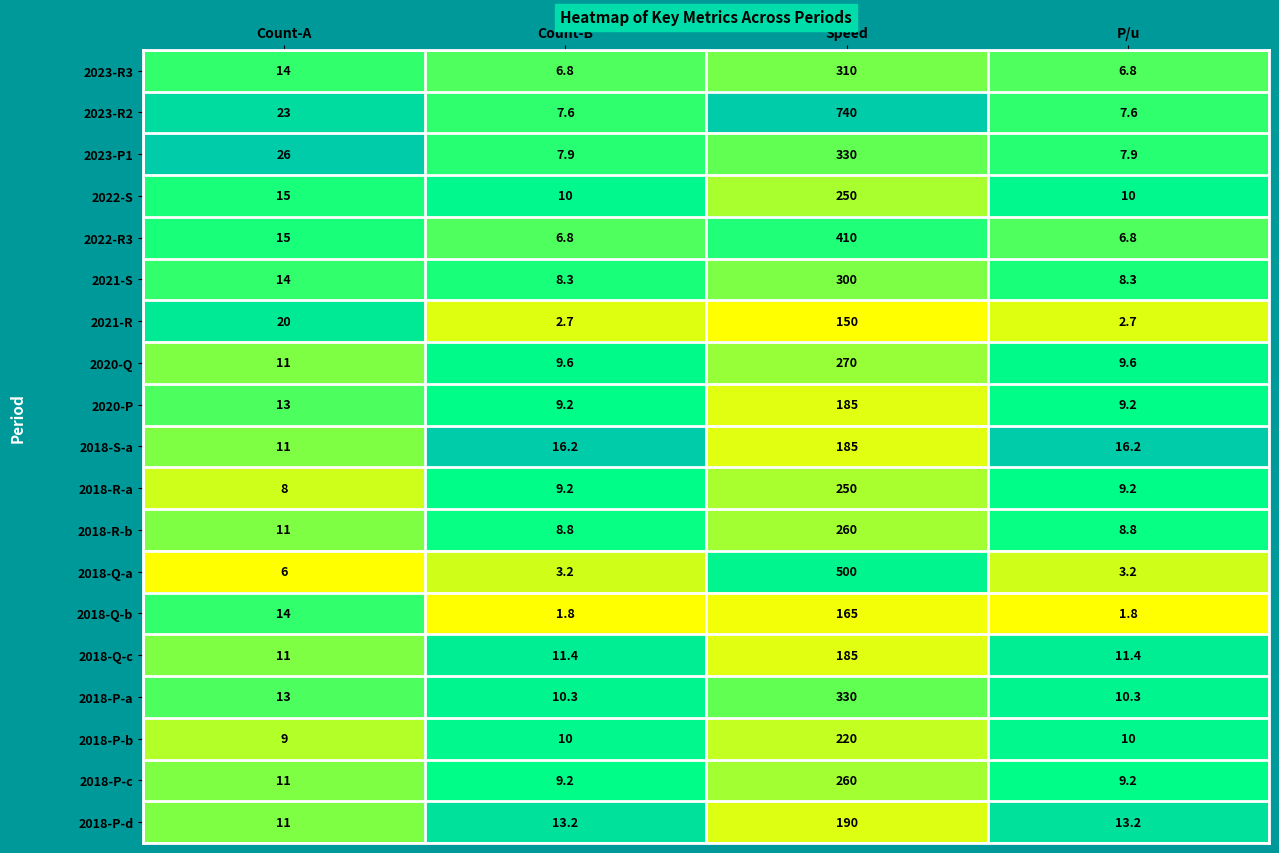

What is the approximate value of 2018-R-a at Count-B?

9.2